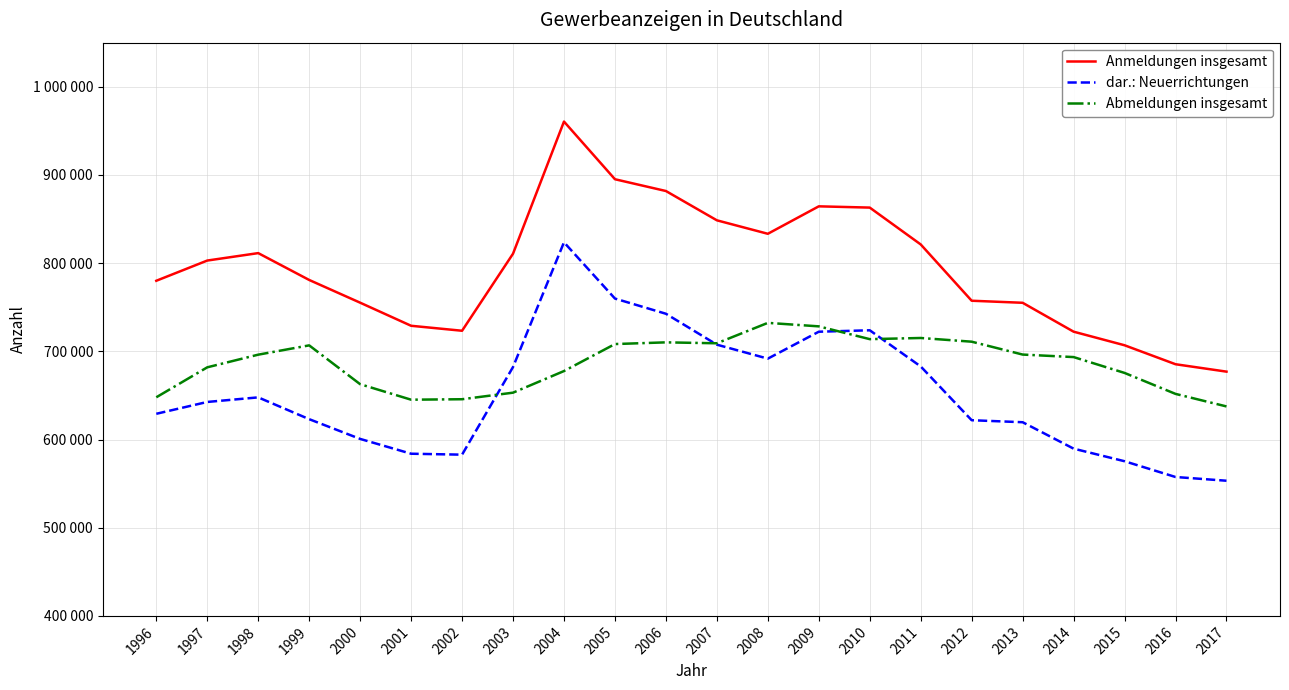

True or false: Anmeldungen insgesamt has more than 2 points higher than both neighbors.

True